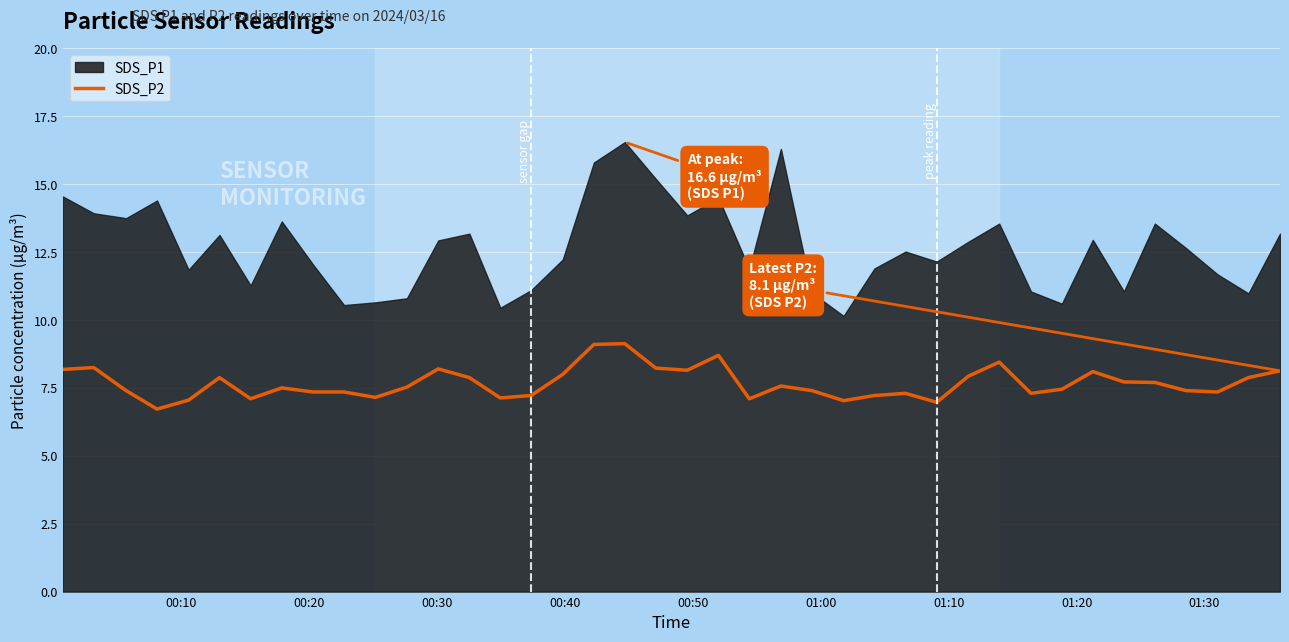

What is the lowest value of the SDS_P2 series?

6.7